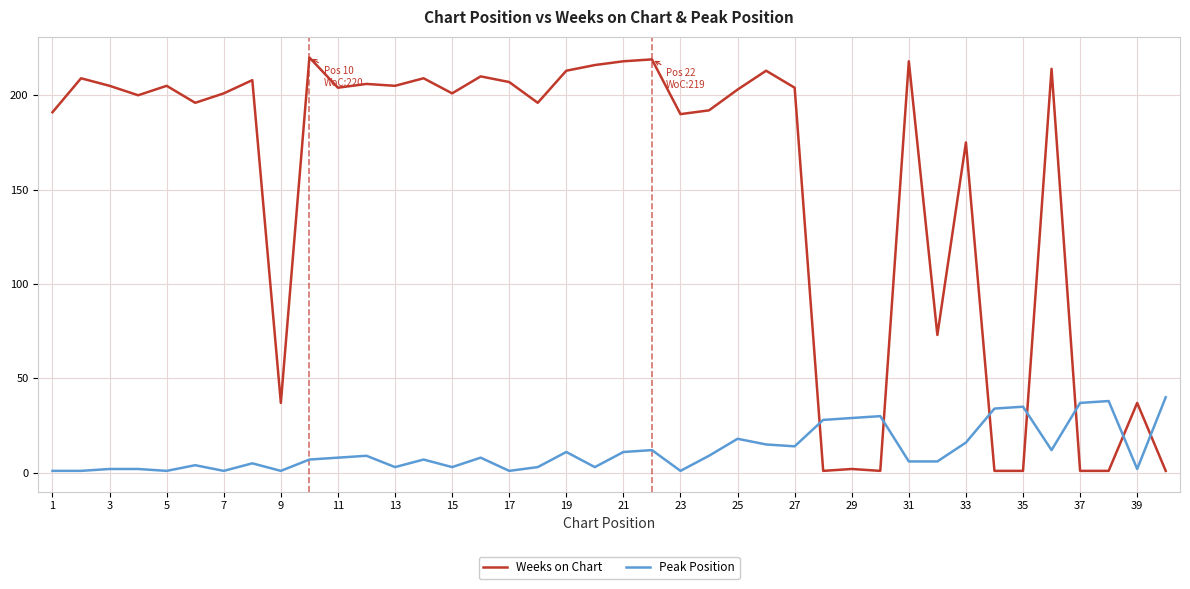

After their last crossing, which series has the higher values: Peak Position or Weeks on Chart?

Peak Position